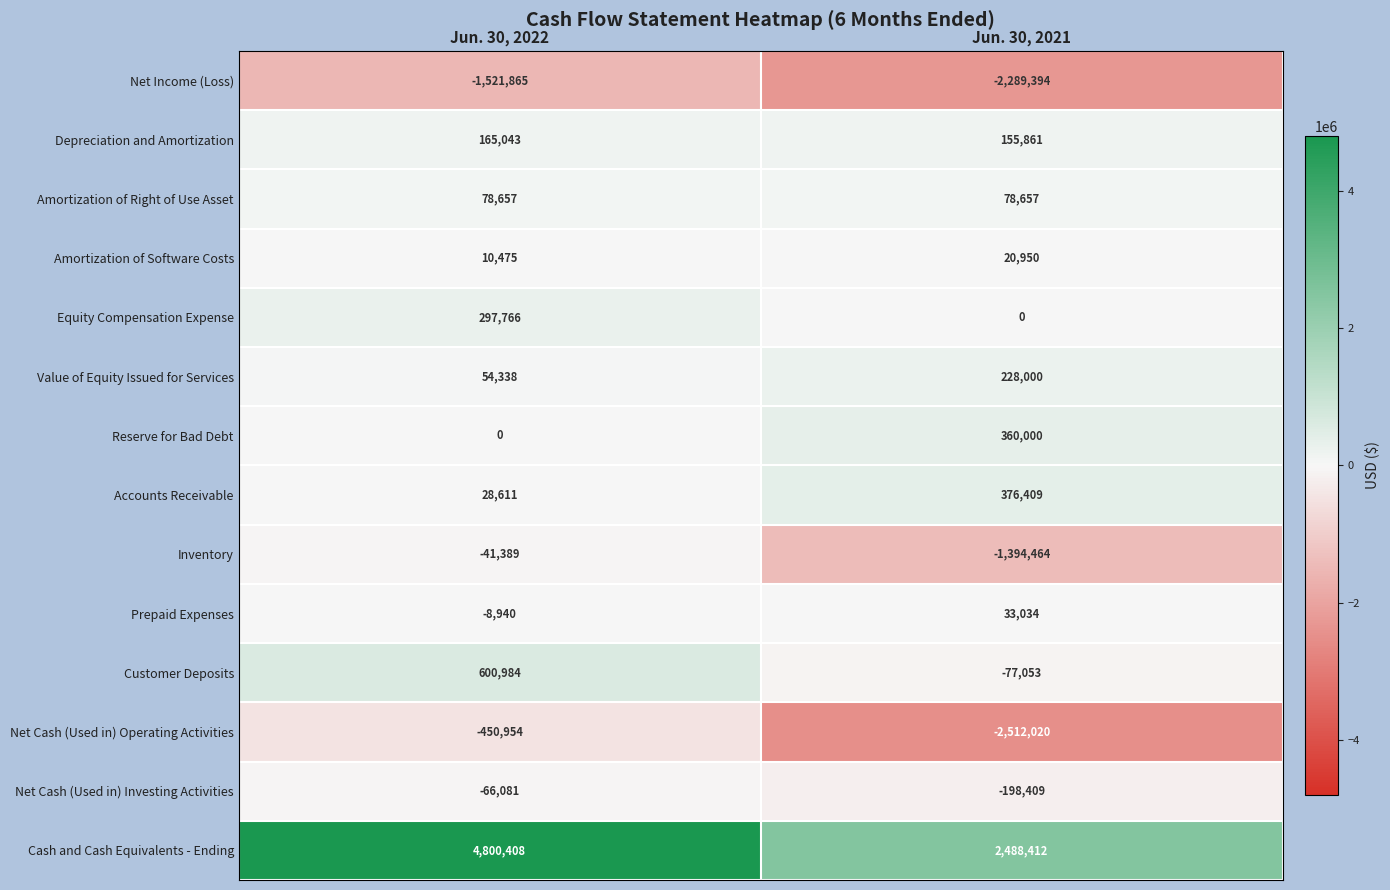

Count the number of data series in this chart.

14